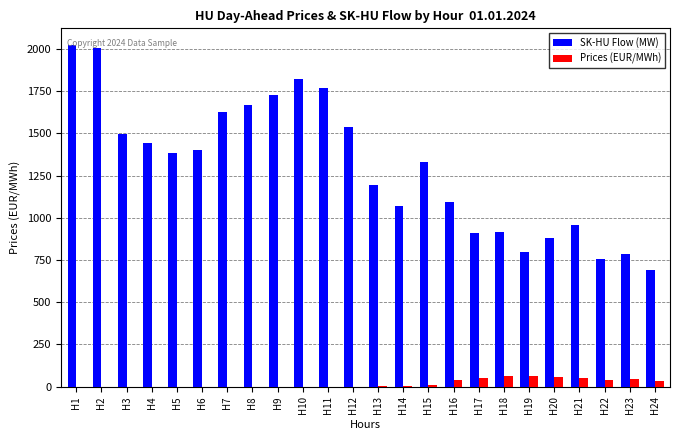

Which series changed the most between H9 and H24?

SK-HU Flow (MW)